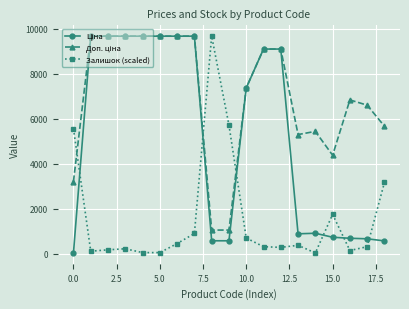

True or false: Залишок (scaled) has more than 2 points higher than both neighbors.

True